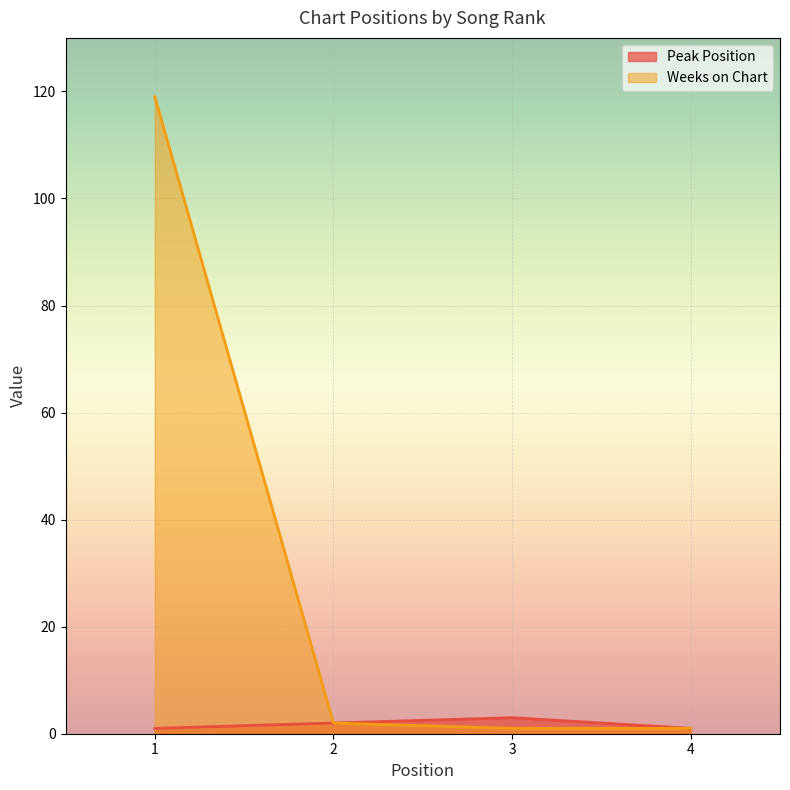

At which category is the sum across all series the highest?

1